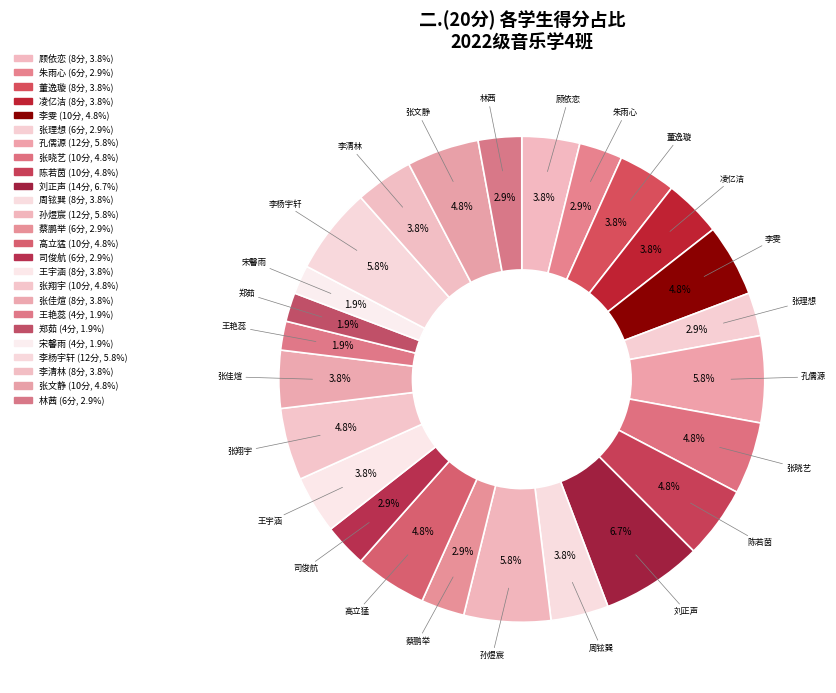

Is it true that 张翔宇 is 1% of the pie?

False